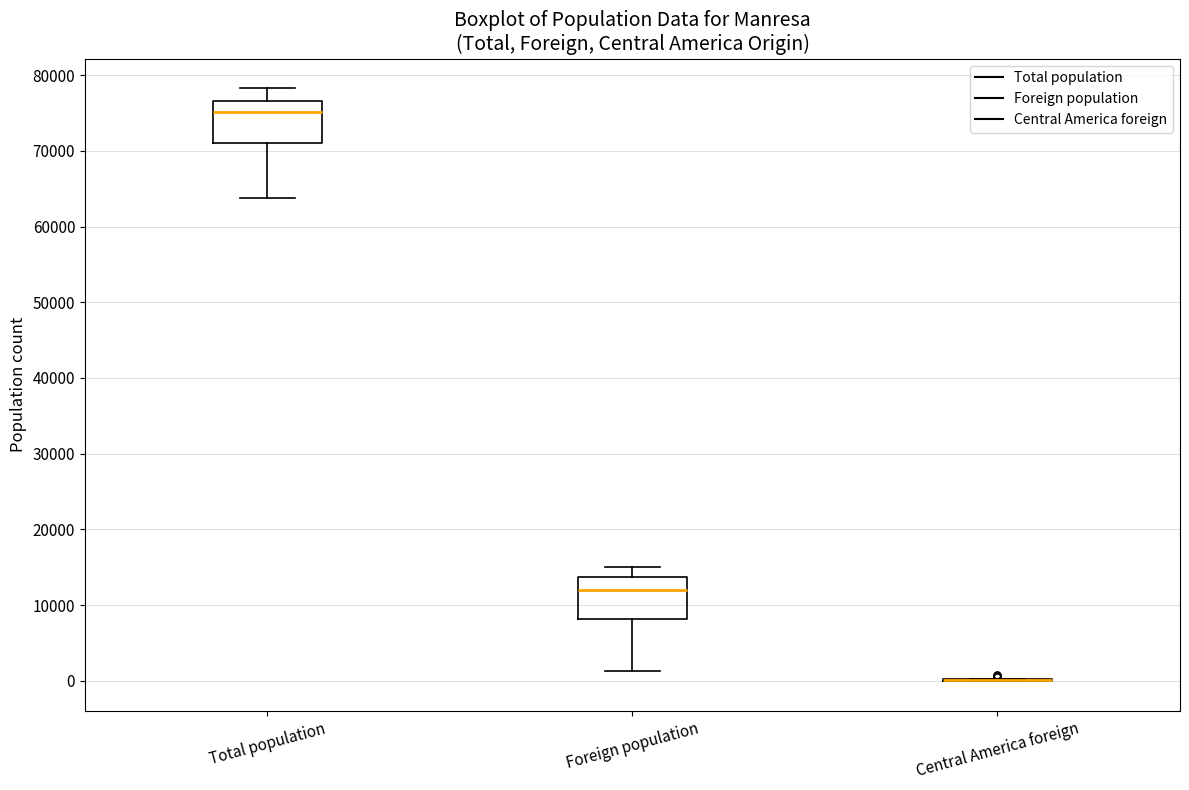

Where is the lower edge of the box for Foreign population on the y-axis? The values are not printed on the chart, so give them approximately, as read against the axis.

8000